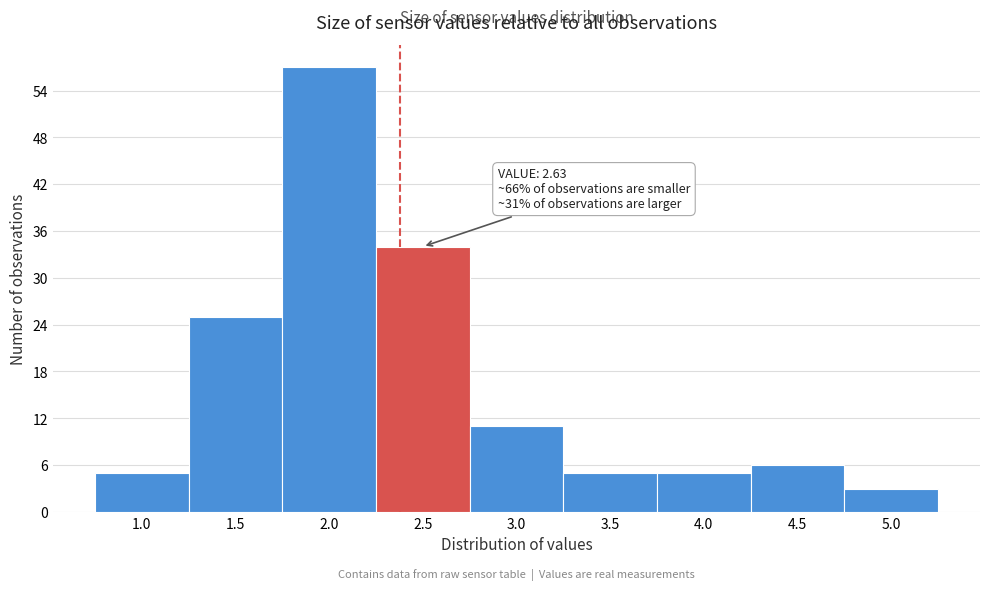

Reading left to right, list all the values displayed in this chart.

5	25	57	34	11	5	5	6	3